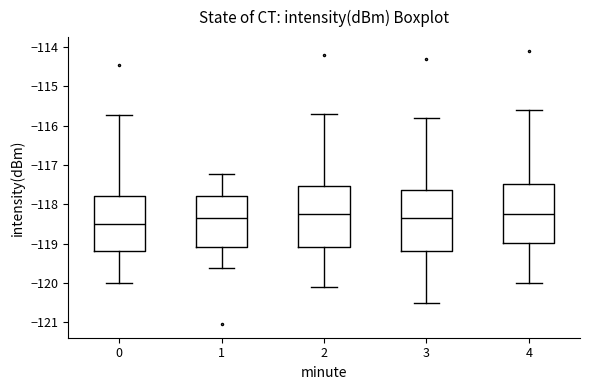

Reading left to right, read every box against the y-axis: the position of its median line, the range the box covers, and the ends of its whiskers. The values are not printed on the chart, so give them approximately, as read against the axis.

0: median -118.5, box -119.2 to -117.8, whiskers -120.0 to -115.7
1: median -118.3, box -119.1 to -117.8, whiskers -119.6 to -117.2
2: median -118.2, box -119.1 to -117.5, whiskers -120.1 to -115.7
3: median -118.3, box -119.2 to -117.6, whiskers -120.5 to -115.8
4: median -118.2, box -119.0 to -117.5, whiskers -120.0 to -115.6